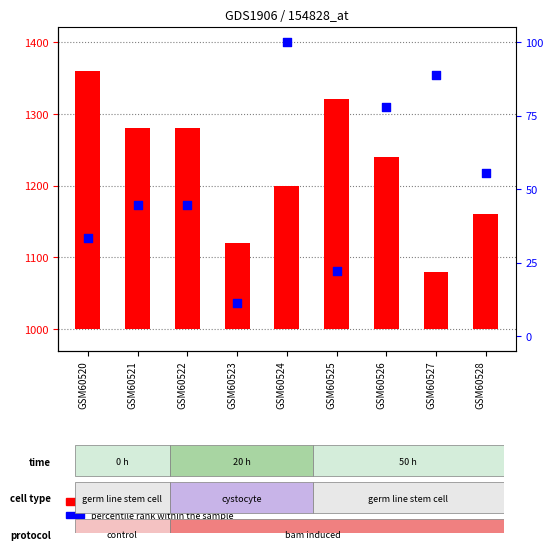

Which series contains the highest Y value?

count